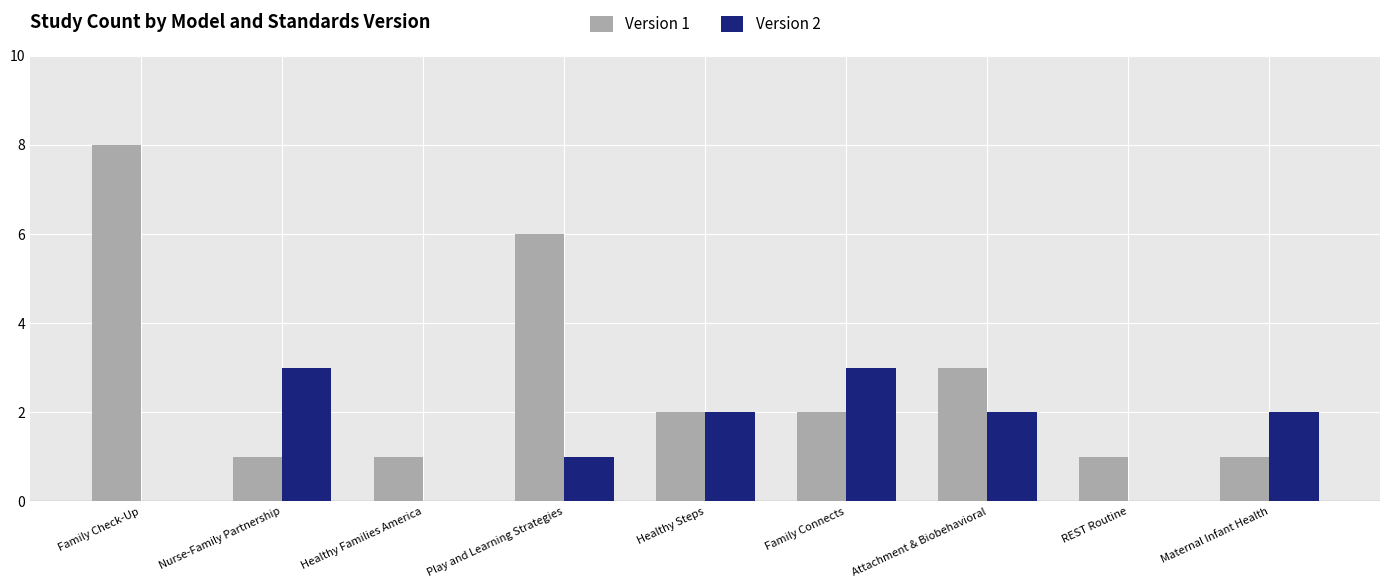

At which label is Version 1 closest to 4?

Attachment & Biobehavioral